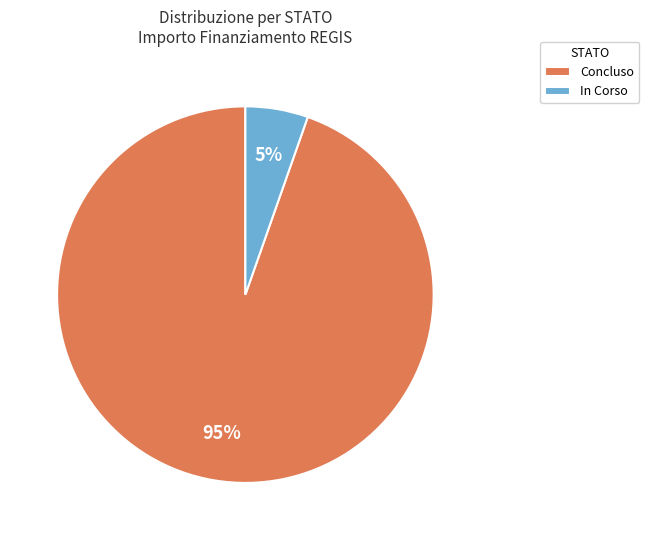

Is In Corso the majority of the pie?

No